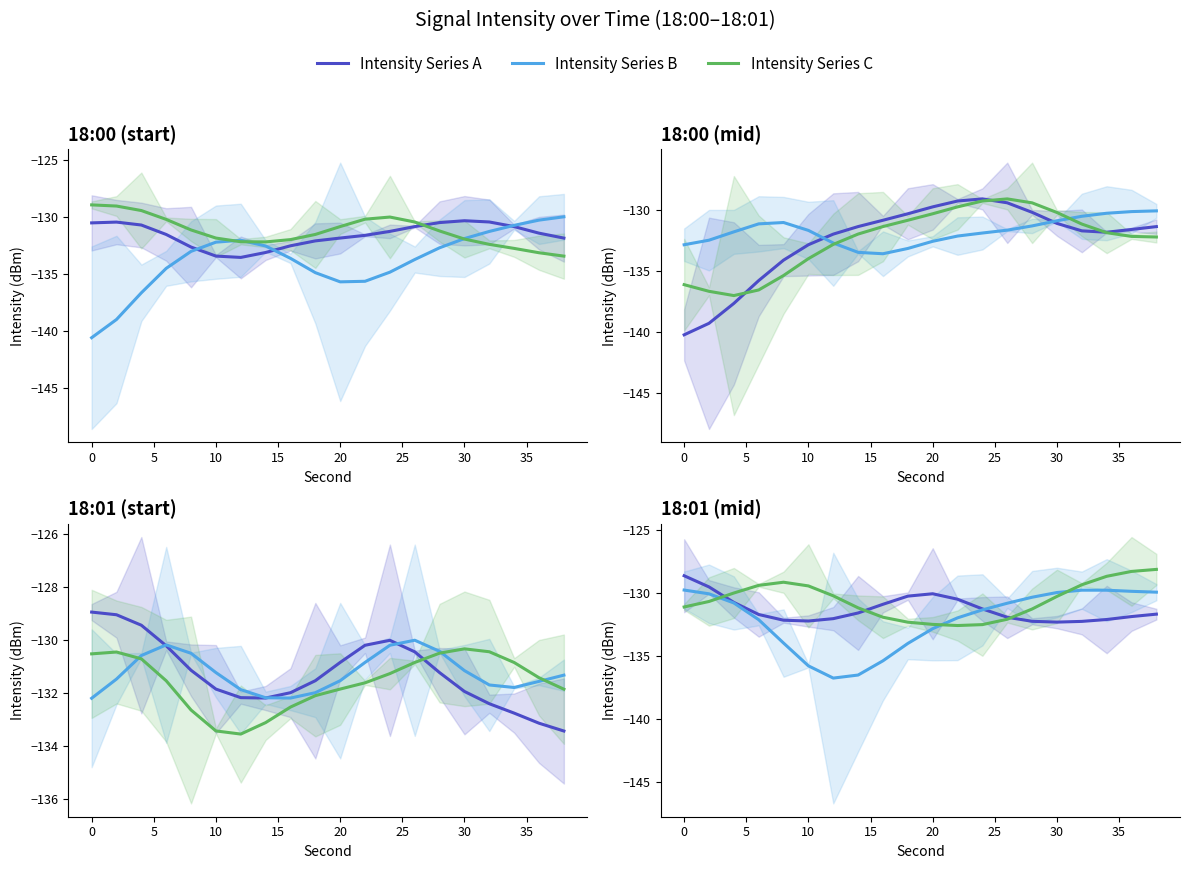

Rank the series by their average value, from lowest to highest.

Intensity Series B, Intensity Series A, Intensity Series C